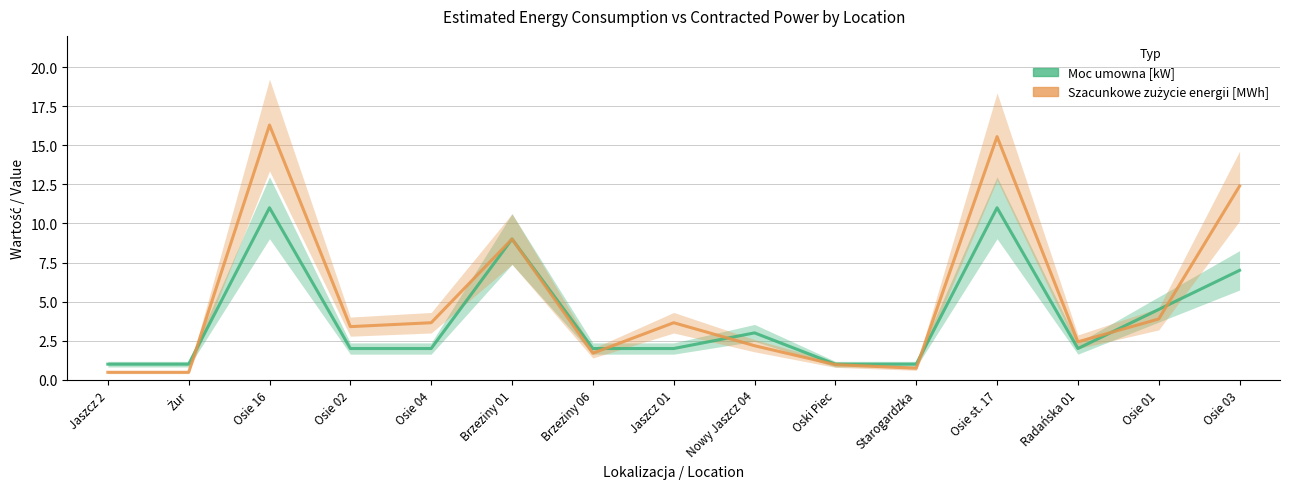

How many series are shown in this chart?

2